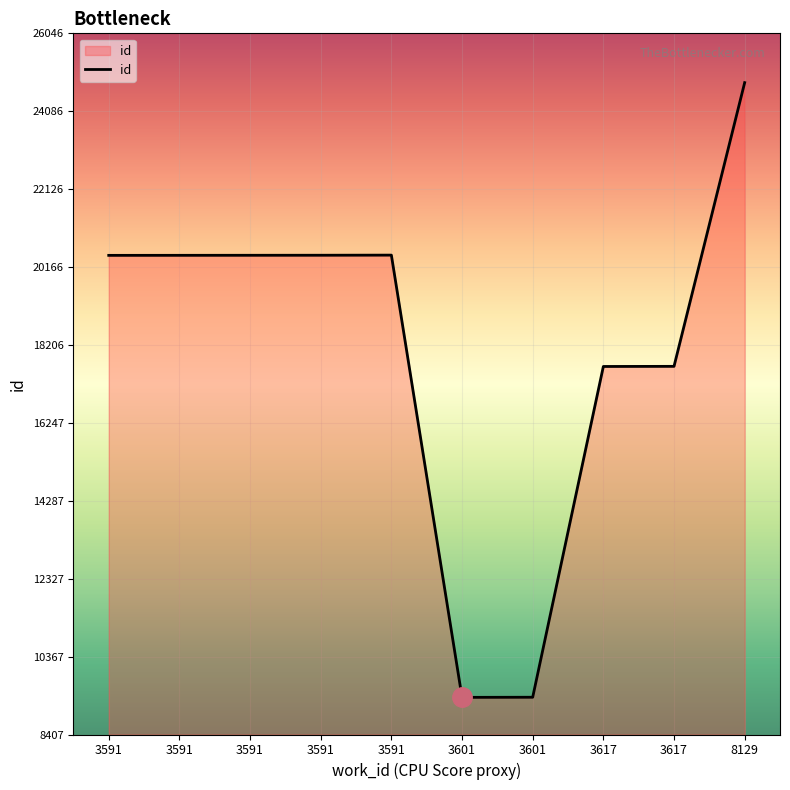

Does the chart have visible grid lines?

Yes